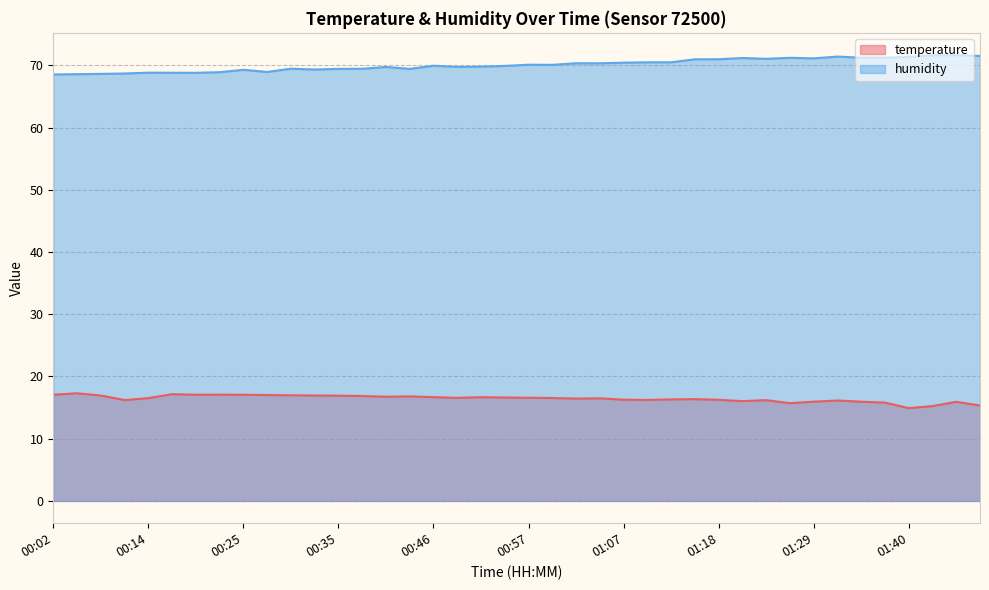

True or false: humidity has a value of 68.8 at 00:19.

True